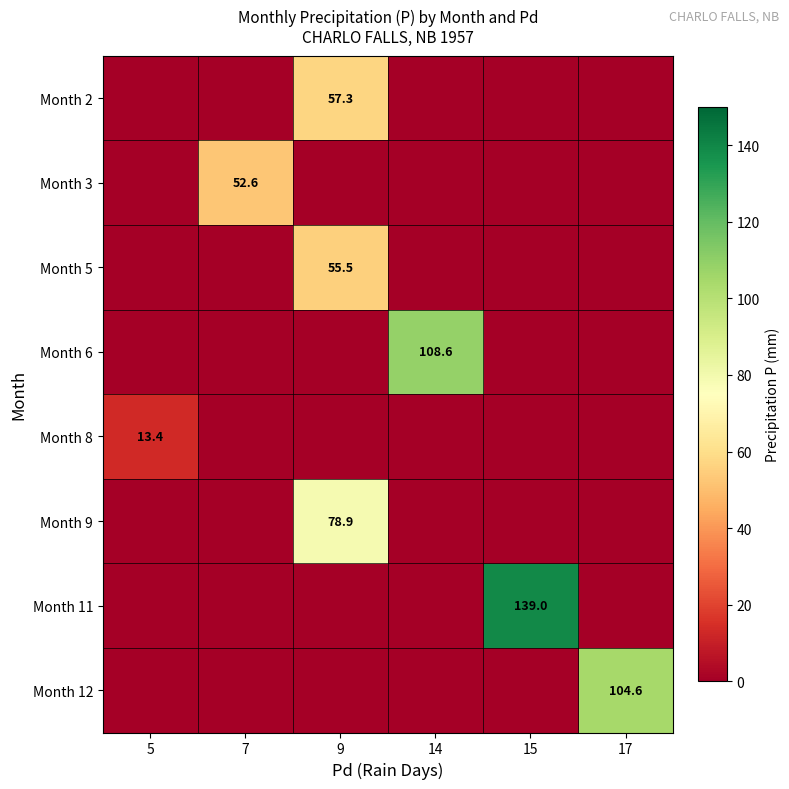

True or false: Month 2 has a value of 22.6 at 9.

False